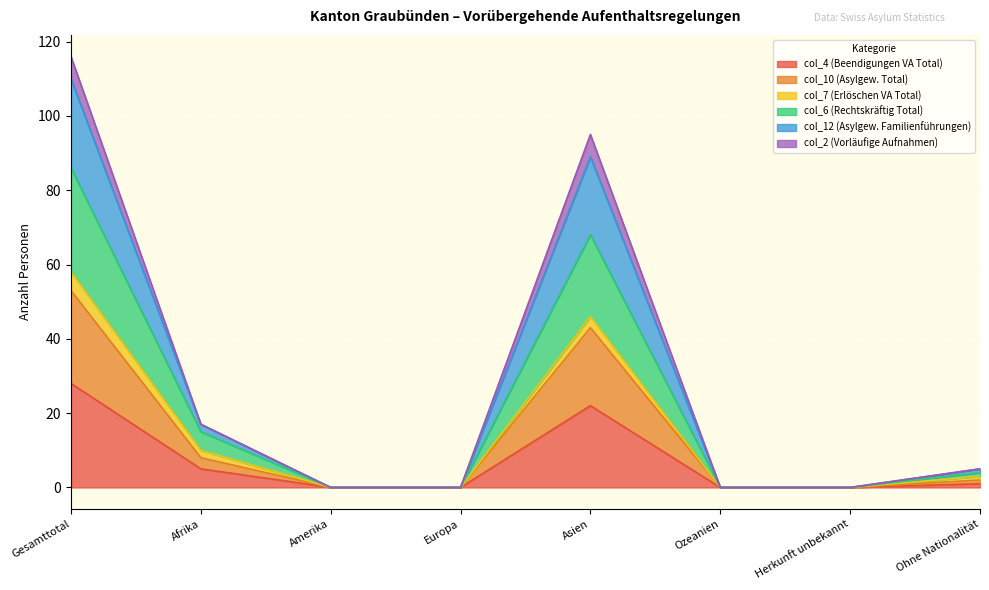

What is the label of the 1st point from the right?

Ohne Nationalität